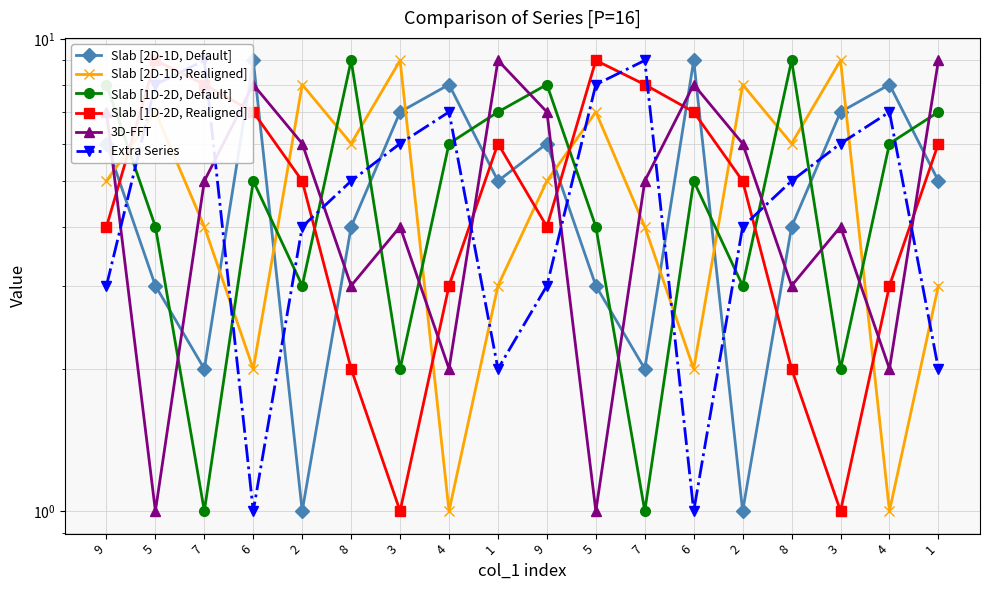

What is the average value of the Slab [2D-1D, Default] series?

5